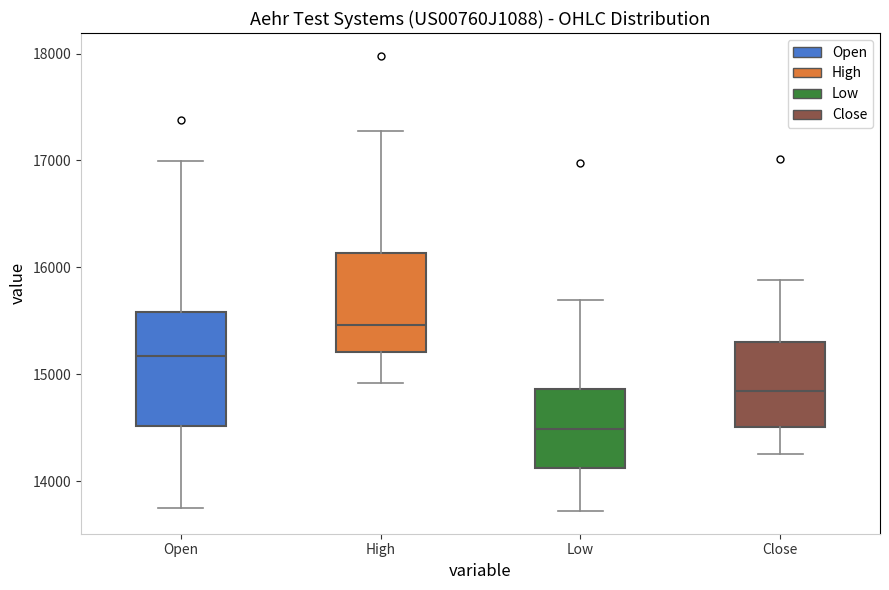

Reading left to right, transcribe this box plot: for each box, give where its median line is, the range the box spans, and where its two whiskers end, as read against the y-axis. The values are not printed on the chart, so give them approximately, as read against the axis.

Open: median 15200, box 14500 to 15600, whiskers 13800 to 17000
High: median 15500, box 15200 to 16100, whiskers 14900 to 17300
Low: median 14500, box 14100 to 14900, whiskers 13700 to 15700
Close: median 14800, box 14500 to 15300, whiskers 14300 to 15900